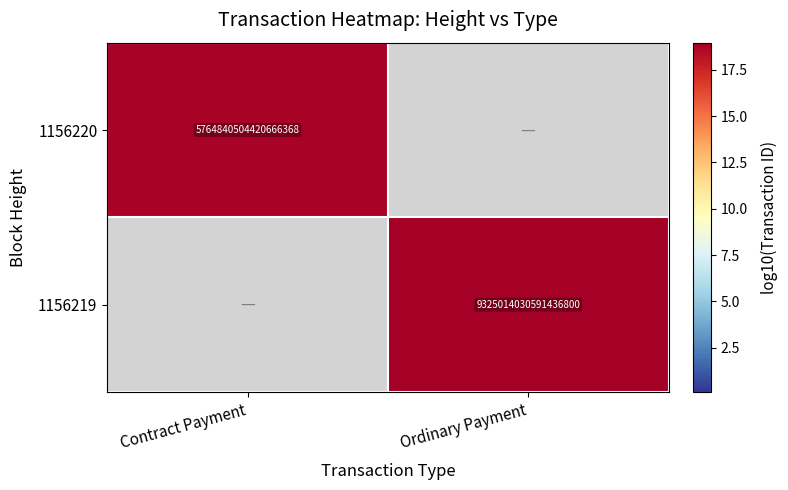

Is the value of 1156219 at Ordinary Payment greater than the value of 1156220 at Contract Payment?

Yes